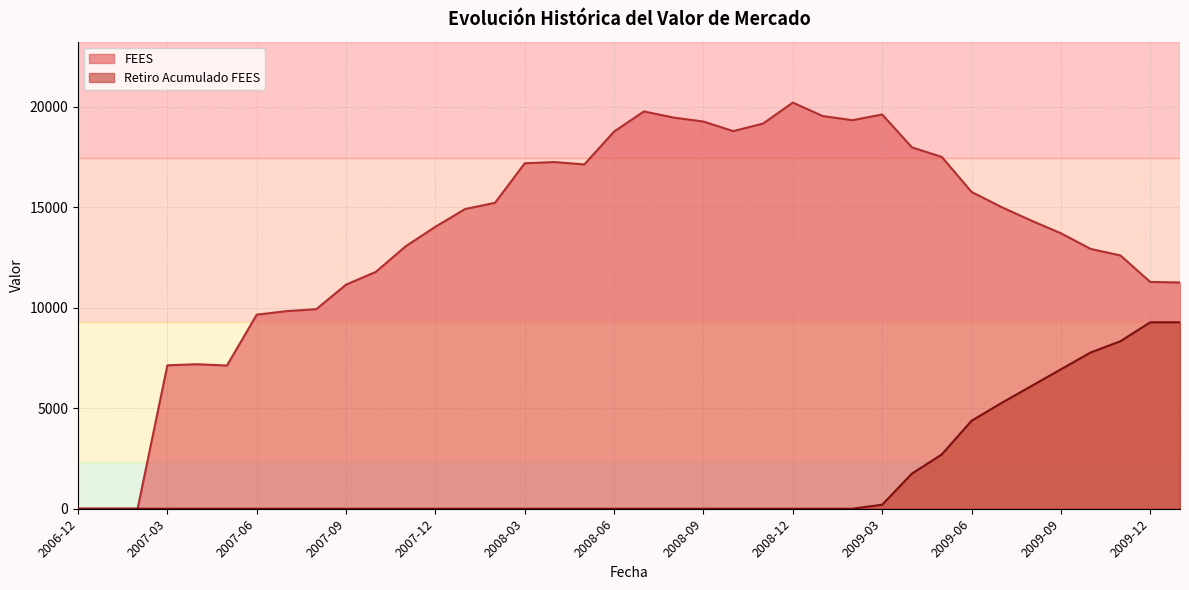

Which series has the largest range (max minus min)?

FEES